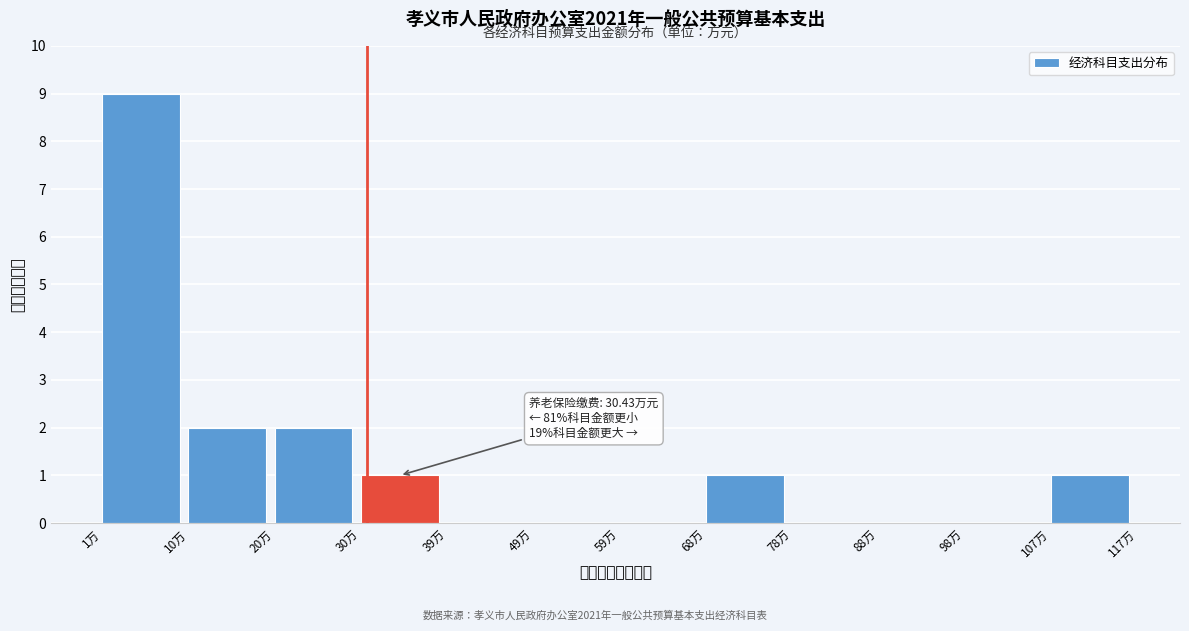

Over which range of the x-axis is the bar tallest?

1 to 10